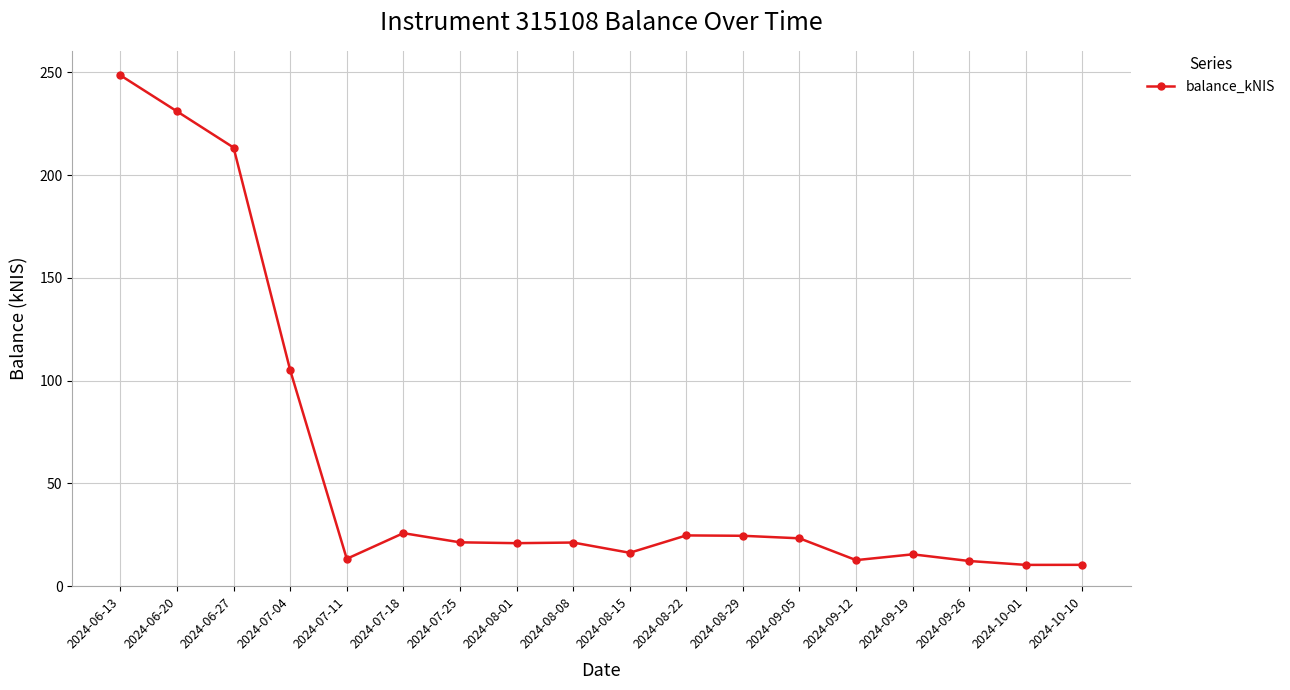

True or false: the data has more than 1 interior local peaks.

True